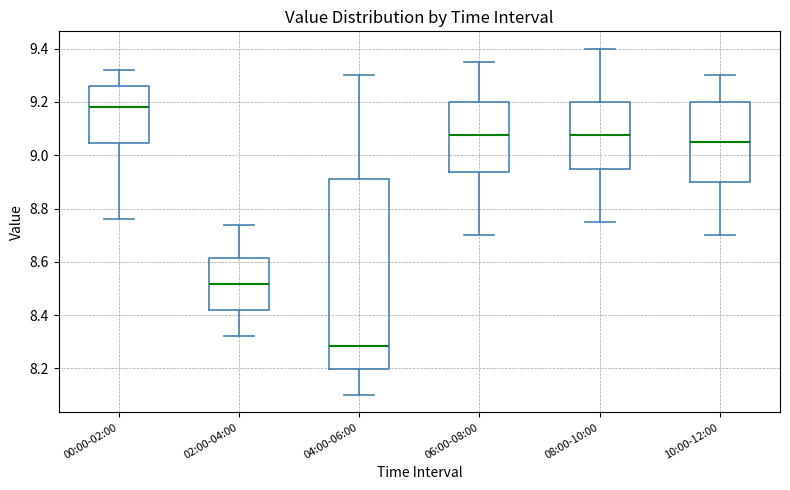

Which box is the tallest, from its lower edge to its upper edge?

04:00-06:00